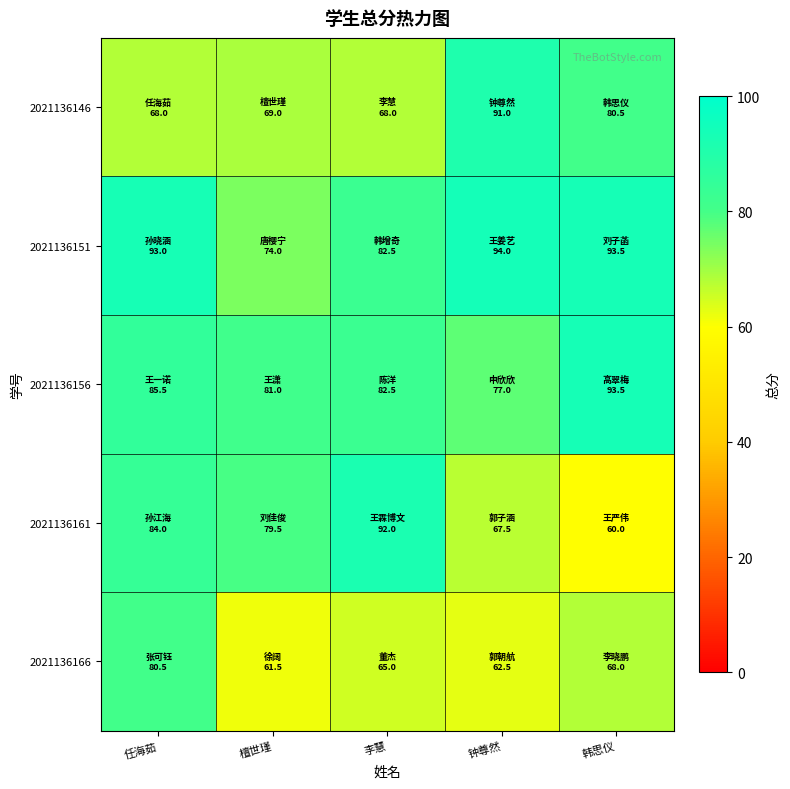

At 韩思仪, list the series in order from smallest to largest.

2021136161, 2021136166, 2021136146, 2021136151, 2021136156